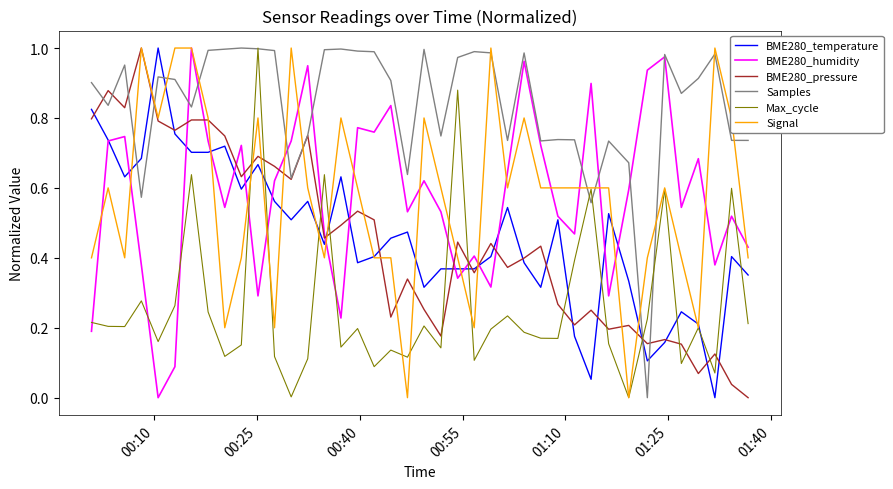

Which series has the largest total across all categories?

Samples